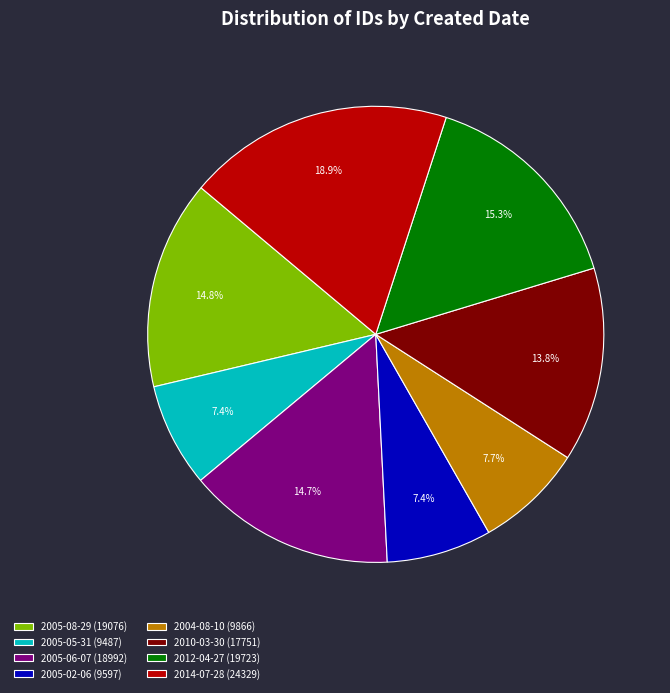

What is the largest slice in the pie chart?

2014-07-28 (24329)